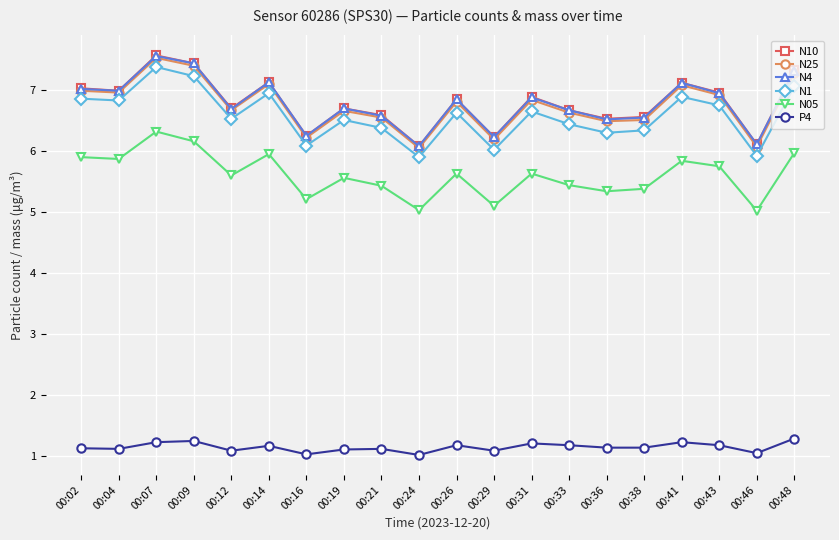

What are all the series names shown in the legend?

N10, N25, N4, N1, N05, P4